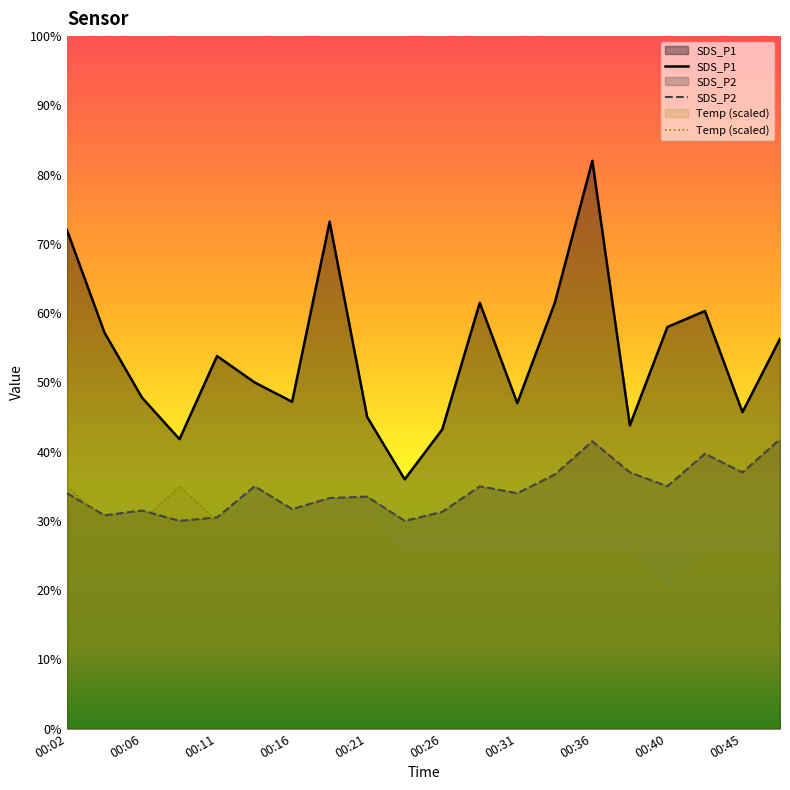

True or false: SDS_P1 and SDS_P2 intersect in this chart.

False